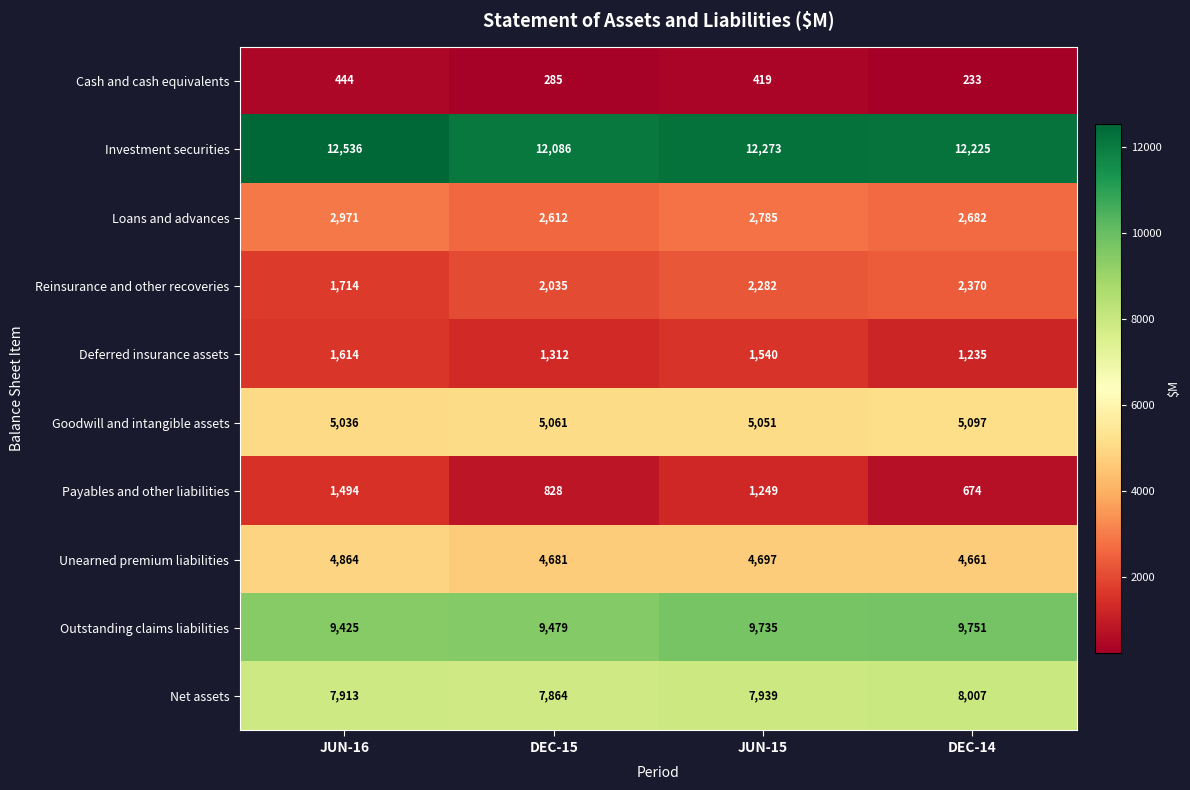

What is the average value of the Reinsurance and other recoveries series?

2100